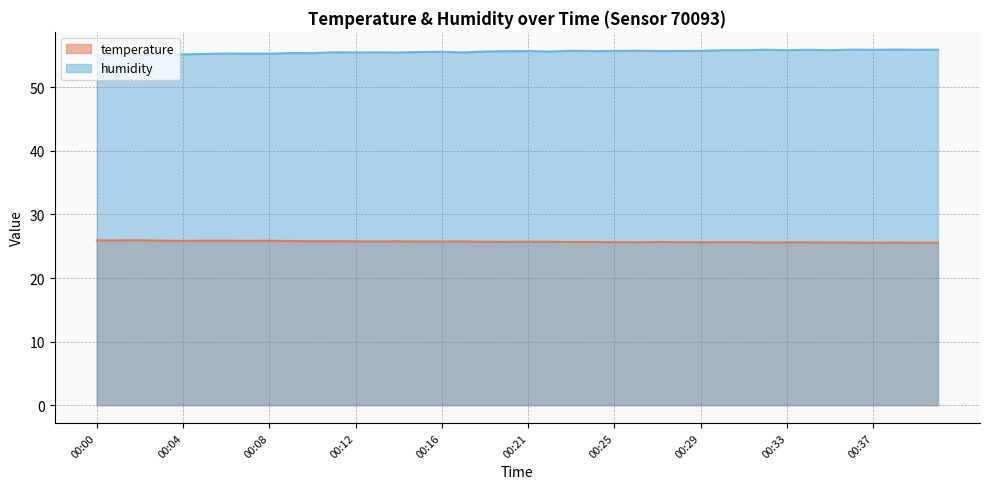

Reading left to right, what are all the values shown in this chart?

temperature: 00:00=25.9	00:01=25.9	00:02=25.9	00:03=25.9	00:04=25.9	00:05=25.9	00:06=25.9	00:07=25.9	00:08=25.9	00:09=25.8	00:10=25.8	00:11=25.8	00:12=25.8	00:13=25.8	00:14=25.8	00:15=25.7	00:16=25.7	00:17=25.8	00:18=25.7	00:20=25.7	00:21=25.7	00:22=25.7	00:23=25.7	00:24=25.7	00:25=25.6	00:26=25.6	00:27=25.7	00:28=25.6	00:29=25.6	00:30=25.6	00:31=25.6	00:32=25.6	00:33=25.6	00:34=25.6	00:35=25.6	00:36=25.6	00:37=25.6	00:38=25.6	00:39=25.6	00:40=25.6
humidity: 00:00=55.1	00:01=55.1	00:02=55.1	00:03=55.1	00:04=55.2	00:05=55.2	00:06=55.3	00:07=55.3	00:08=55.3	00:09=55.4	00:10=55.4	00:11=55.5	00:12=55.5	00:13=55.5	00:14=55.5	00:15=55.6	00:16=55.6	00:17=55.5	00:18=55.6	00:20=55.7	00:21=55.7	00:22=55.6	00:23=55.8	00:24=55.7	00:25=55.7	00:26=55.8	00:27=55.7	00:28=55.7	00:29=55.7	00:30=55.9	00:31=55.9	00:32=55.9	00:33=55.9	00:34=55.9	00:35=55.9	00:36=55.9	00:37=55.9	00:38=55.9	00:39=55.9	00:40=55.9